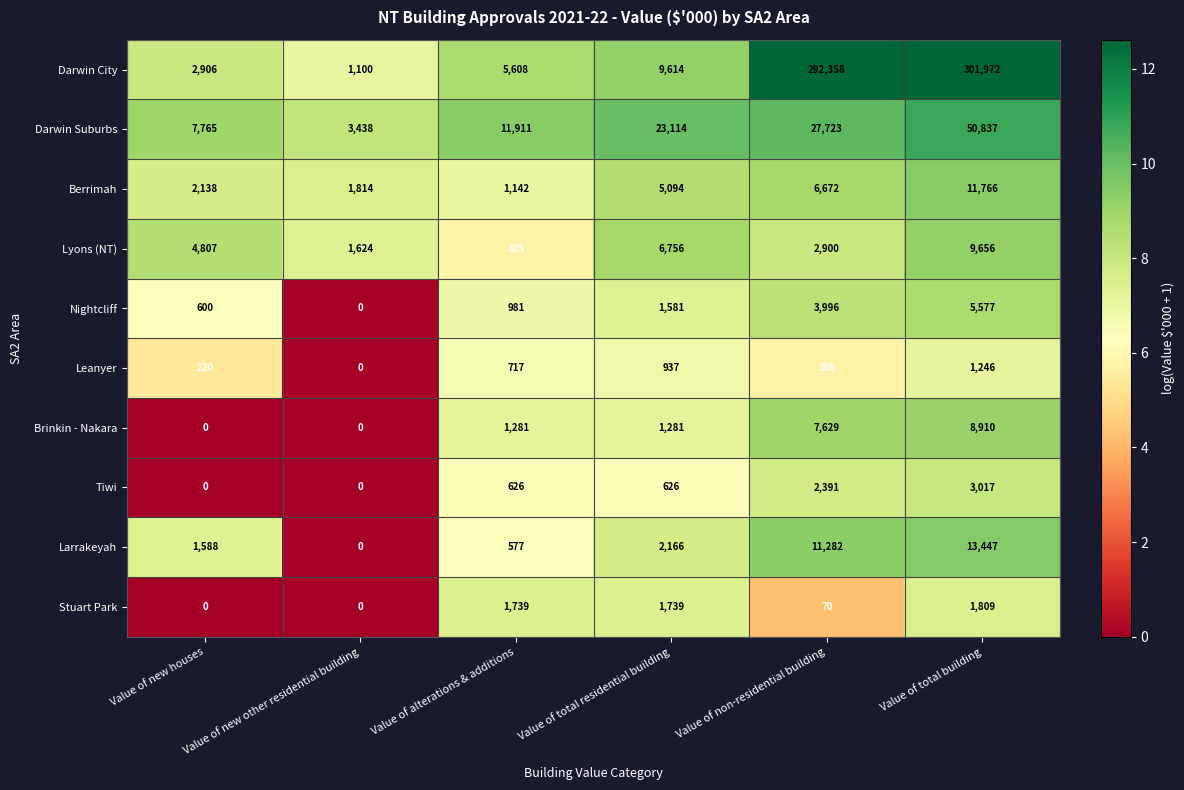

Rank the series by their maximum value, from highest to lowest.

Darwin City, Darwin Suburbs, Larrakeyah, Berrimah, Lyons (NT), Brinkin - Nakara, Nightcliff, Tiwi, Stuart Park, Leanyer